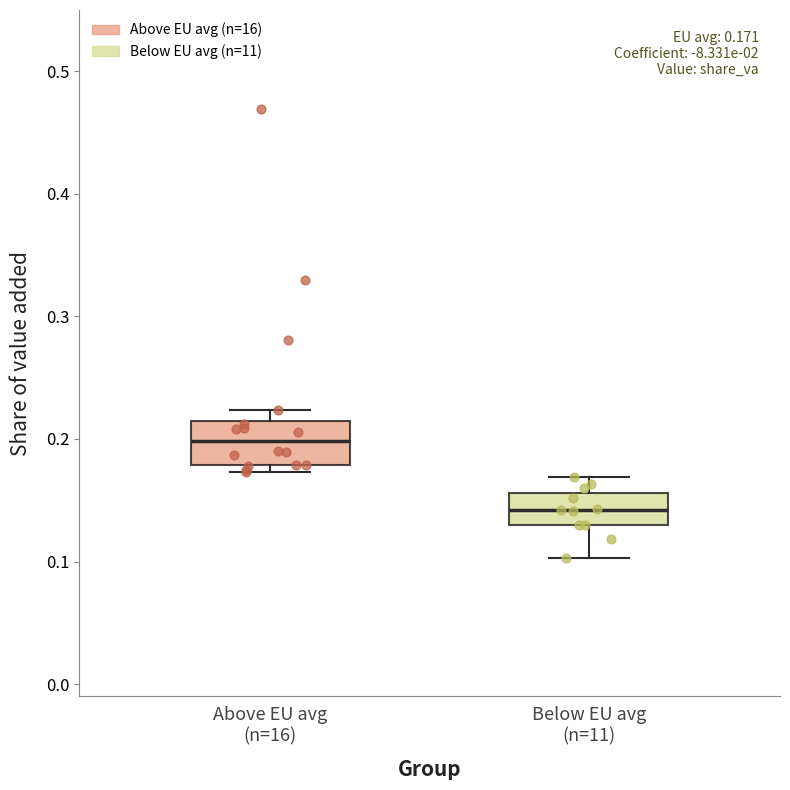

Which box's median line is the highest?

Above EU avg (n=16)